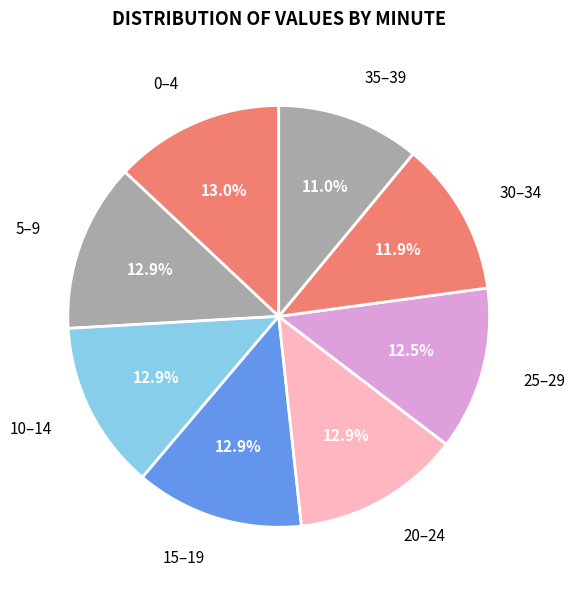

To the nearest percent, what is the average slice percentage?

12%